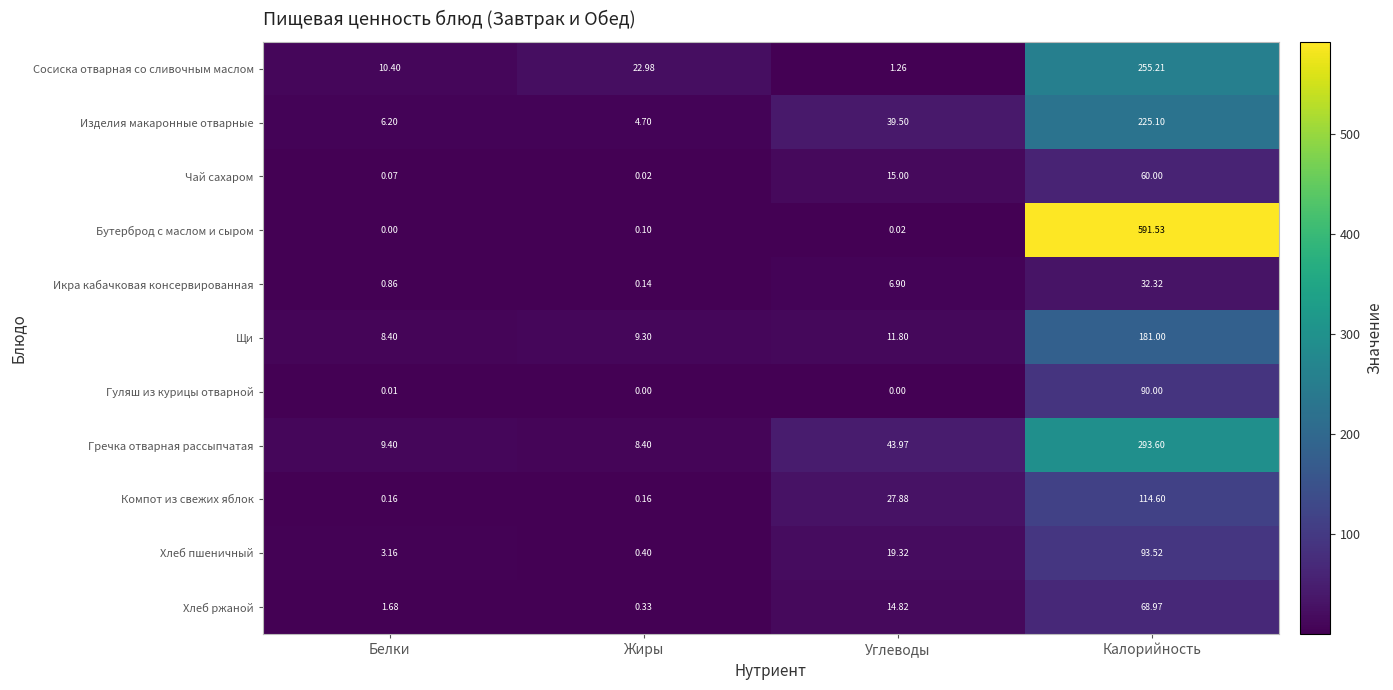

Which category has the highest value in the Хлеб пшеничный series?

Калорийность